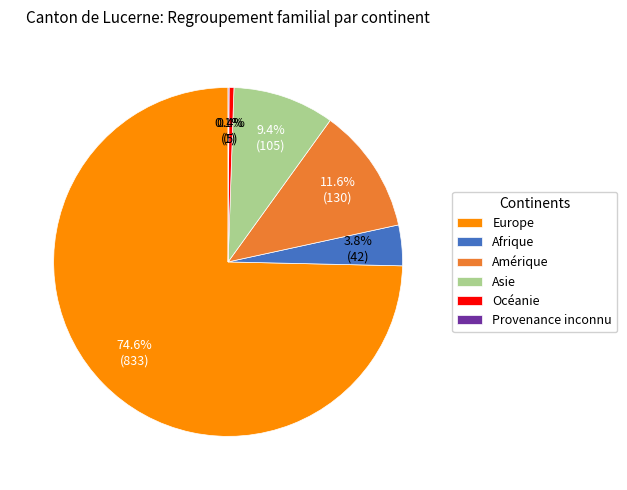

Which has a higher value, Asie or Afrique?

Asie